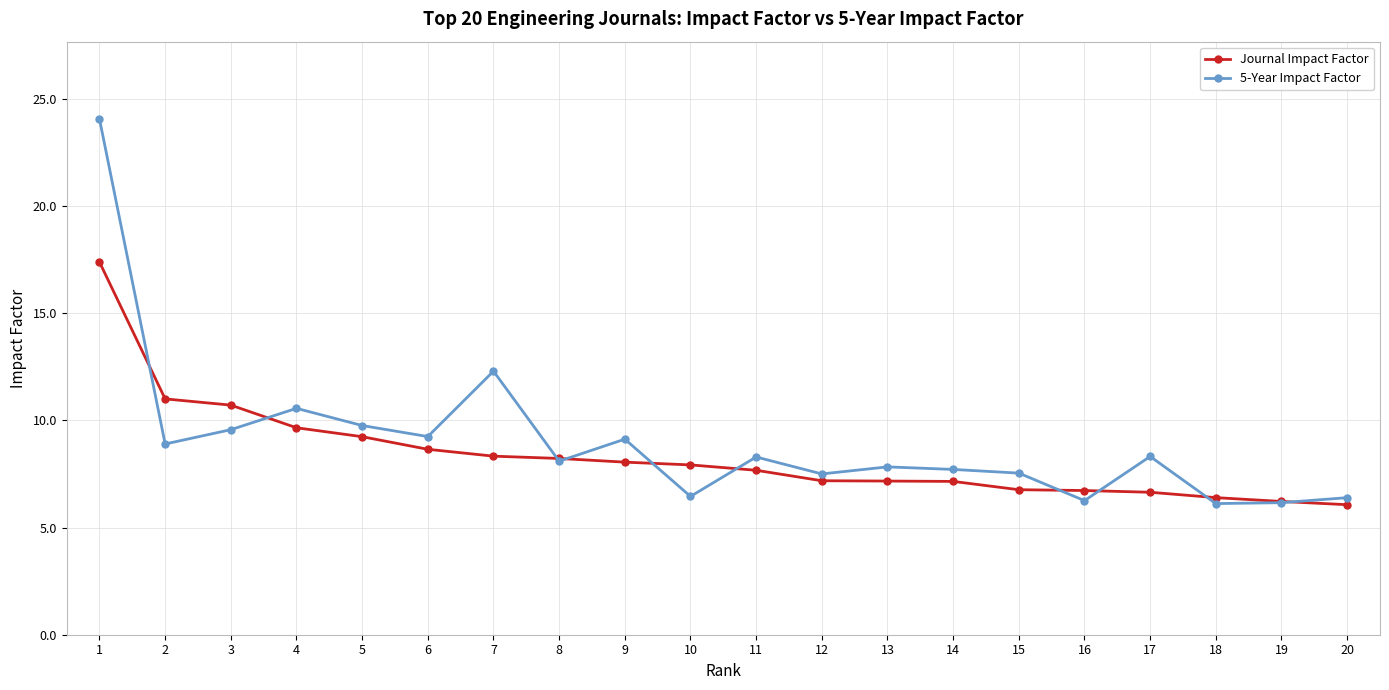

Which series has the largest range (max minus min)?

5-Year Impact Factor